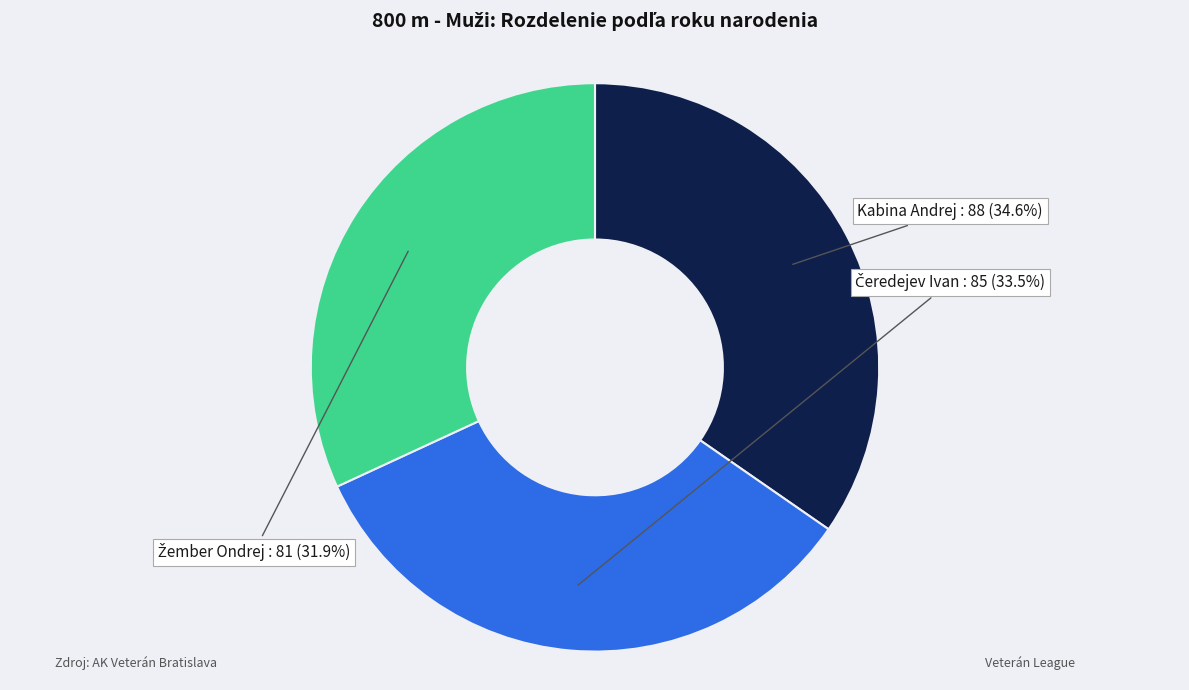

What is the total percentage of Kabina Andrej and Žember Ondrej?

66.5%